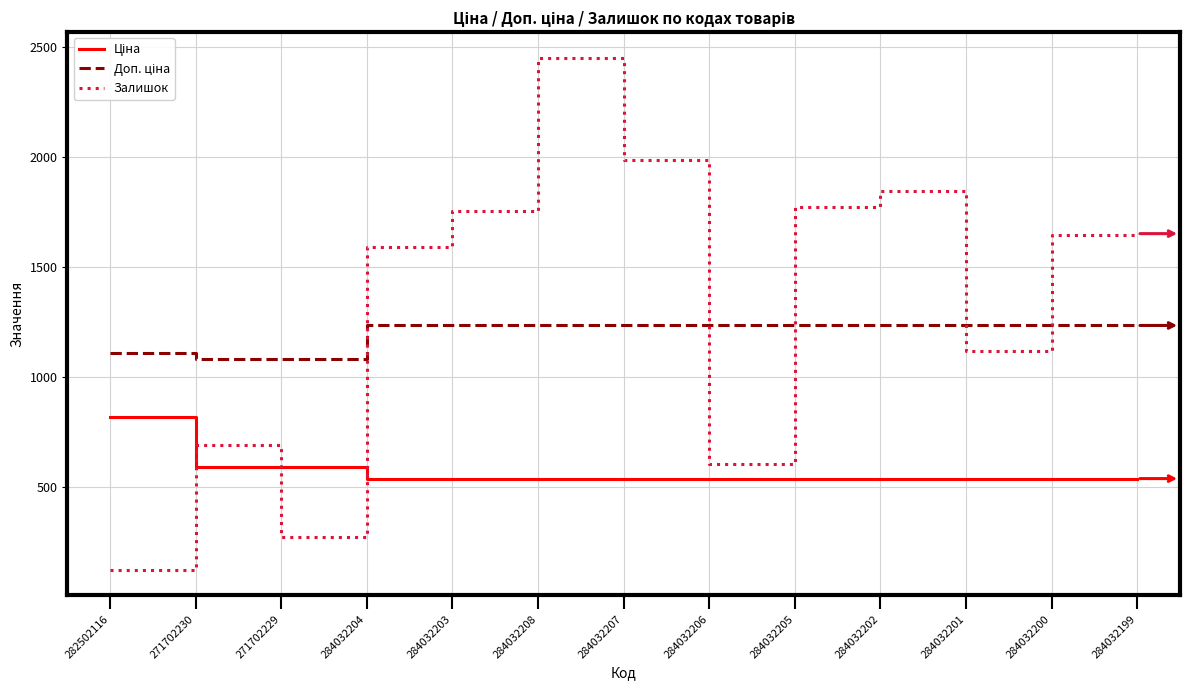

The value of Залишок at 284032199 is 1653.0. True or false?

True